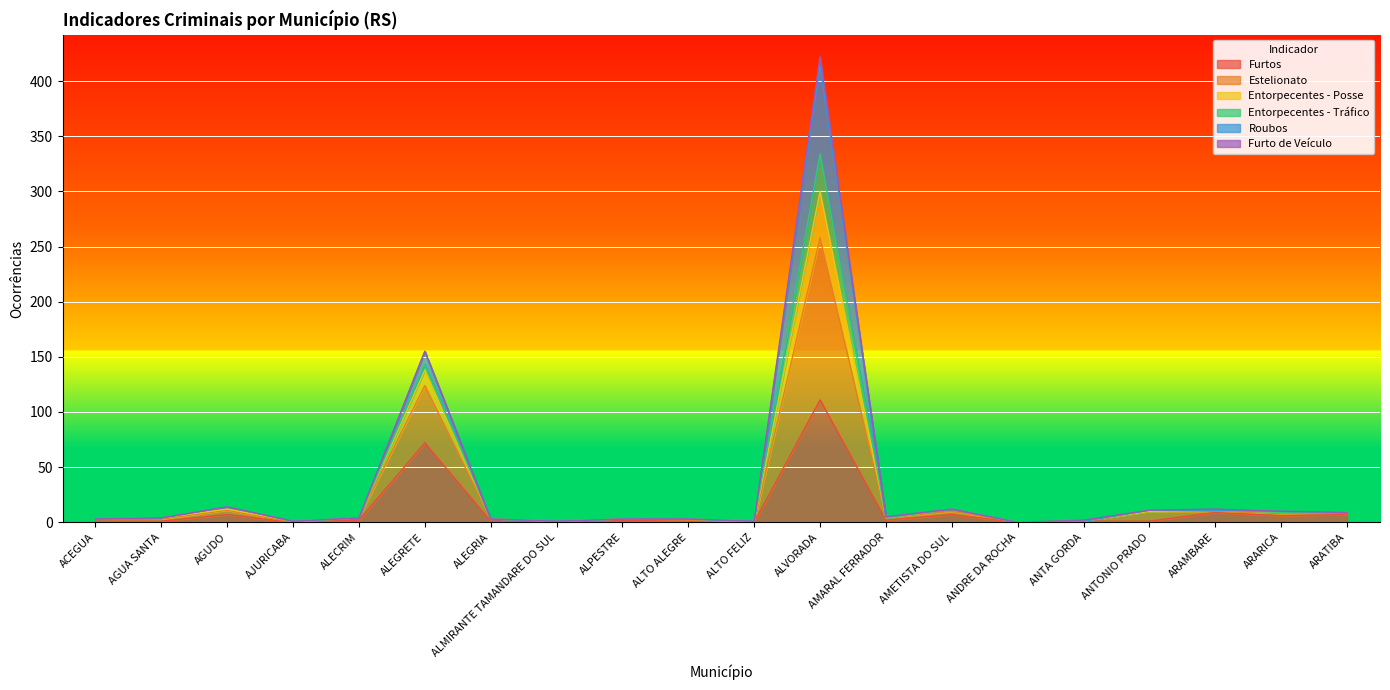

What is the value of the Estelionato point at the 17th from the left?

11